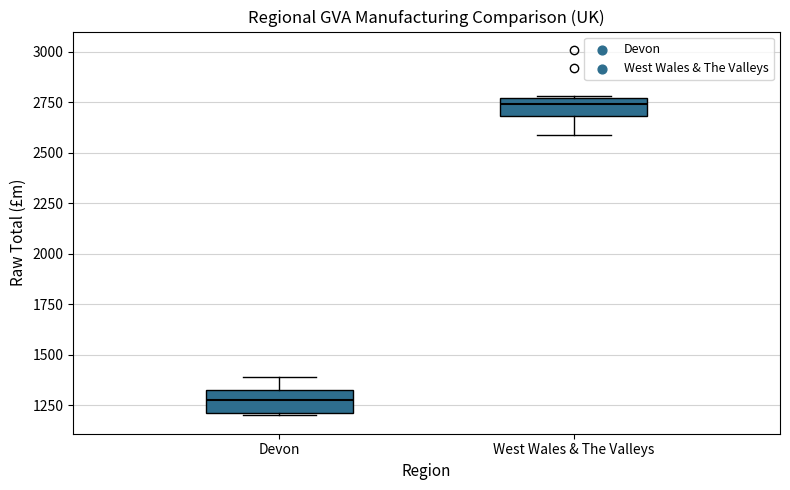

Where does the median line of the box for Devon sit on the y-axis? The values are not printed on the chart, so give them approximately, as read against the axis.

1300